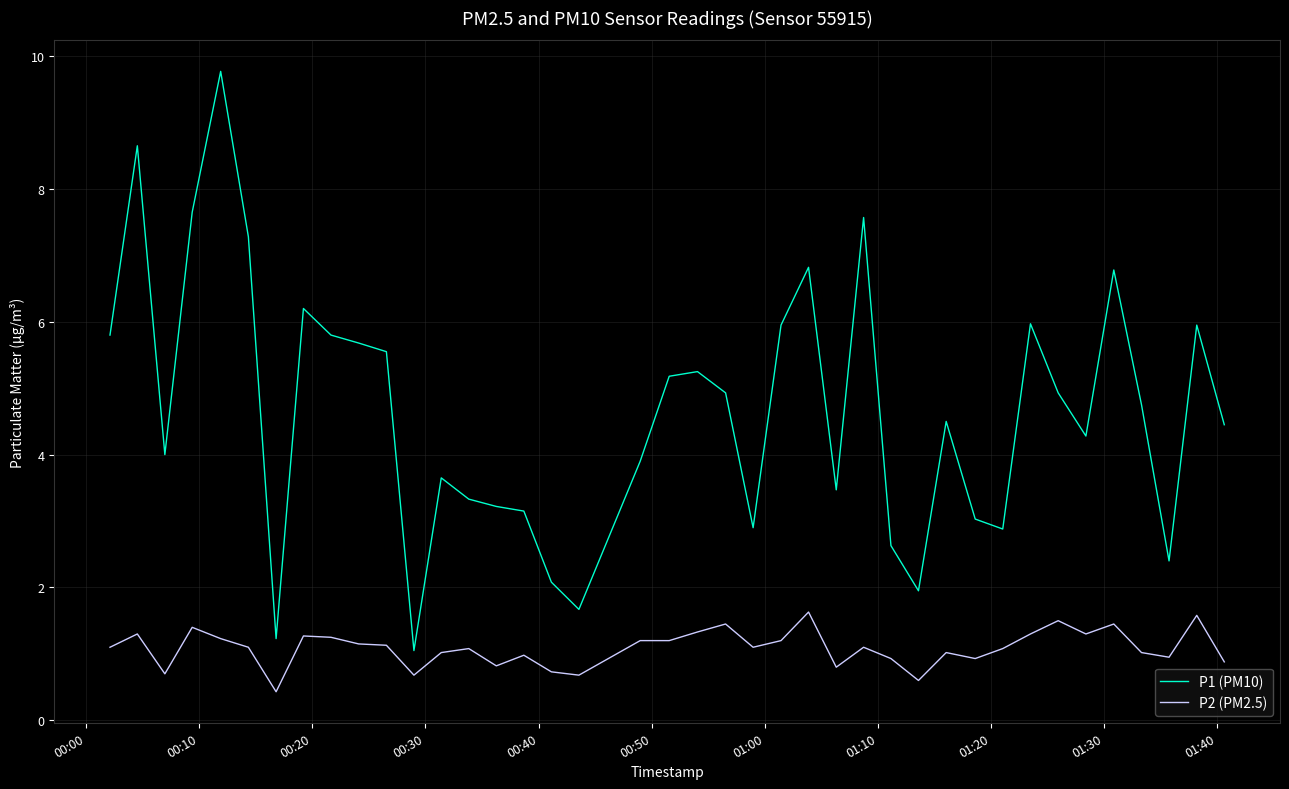

Which series has the widest spread of values?

P1 (PM10)